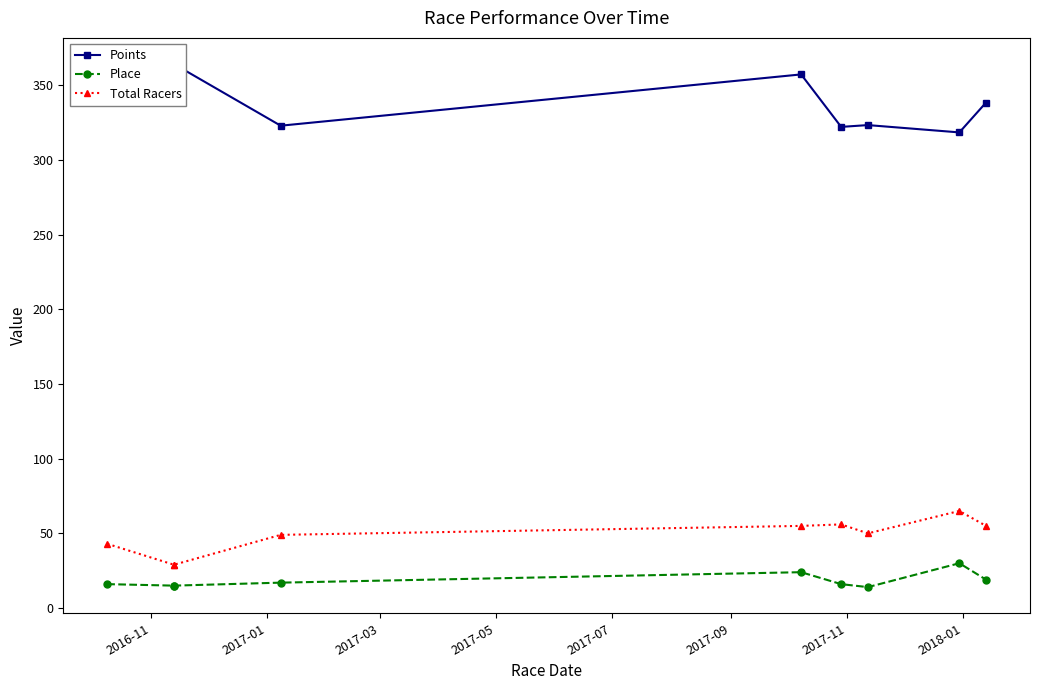

What is the lowest value of the Total Racers series?

29.0